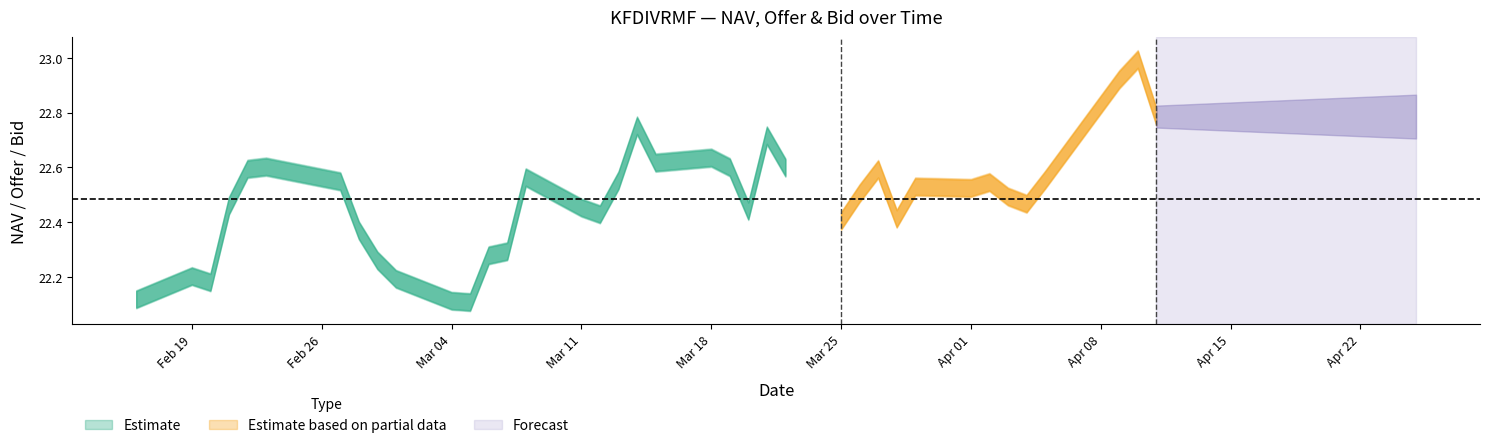

The value of NAV at 25 is 11.2. True or false?

False